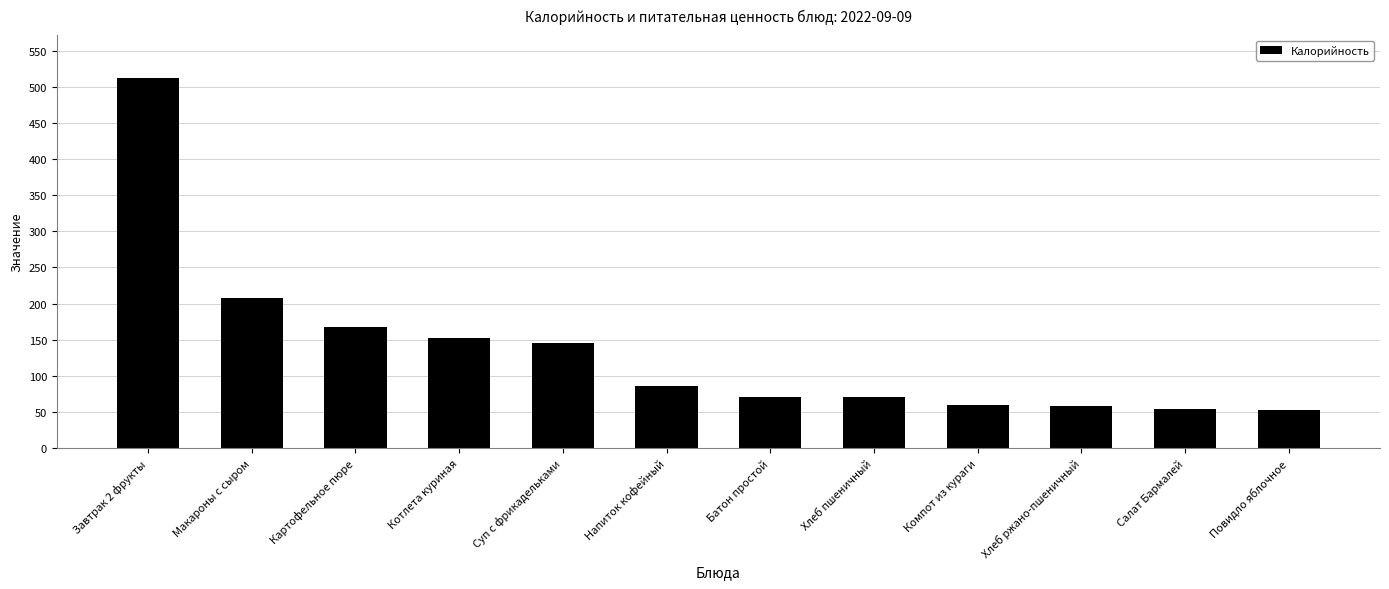

What value does the data have at Котлета куриная?

151.8